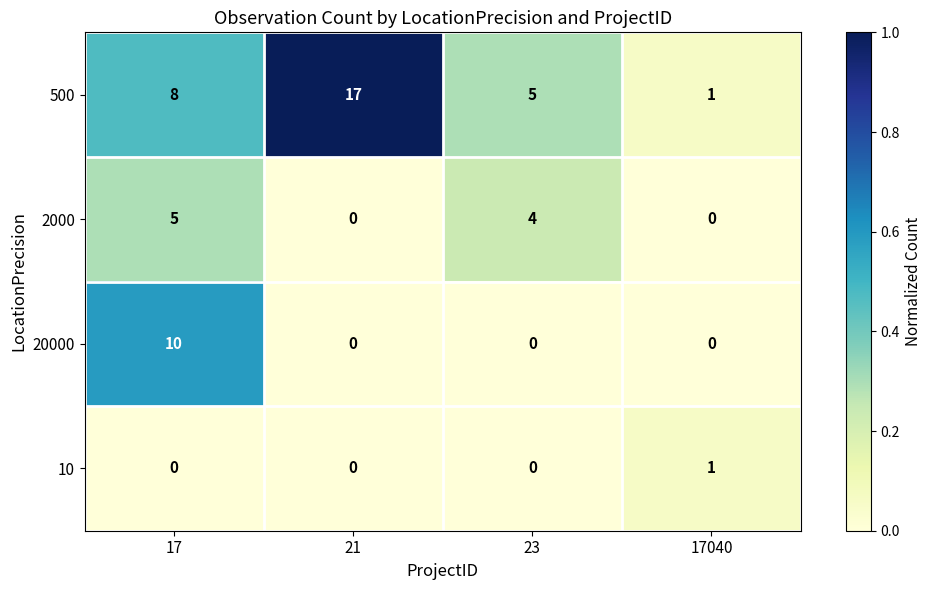

What is the difference between the maximum and minimum values in the 20000 series?

10